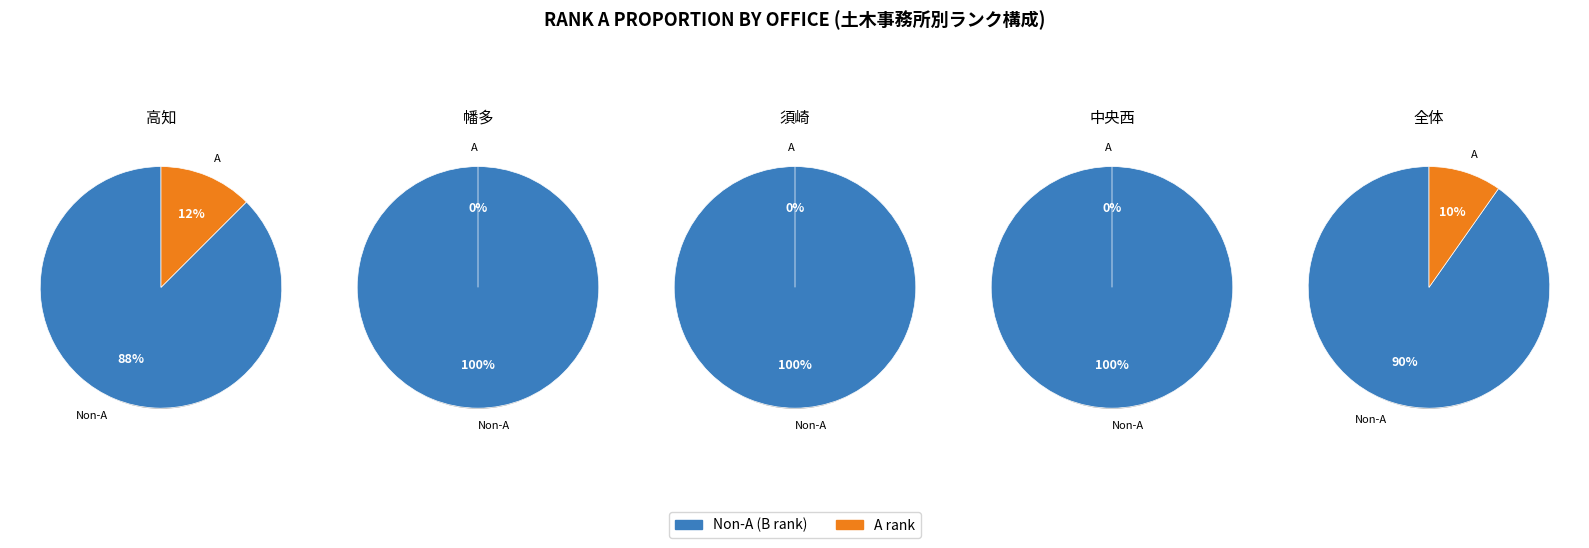

Combined, do 4 and 3 account for over 50%?

No